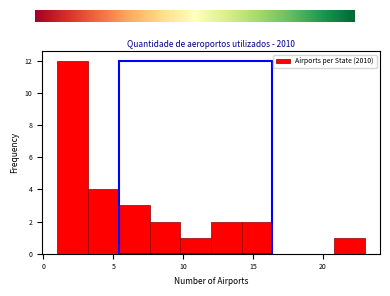

Reading left to right, transcribe this chart: for each bar, give the range it covers on the x-axis and its height. Neither the bar edges nor the heights are printed on the chart, so give them approximately, as read against the axes.

1.0 to 3.2: 12
3.2 to 5.4: 4
5.4 to 7.6: 3
7.6 to 9.8: 2
9.8 to 12.0: 1
12.0 to 14.2: 2
14.2 to 16.4: 2
16.4 to 18.6: 0
18.6 to 20.8: 0
20.8 to 23.0: 1